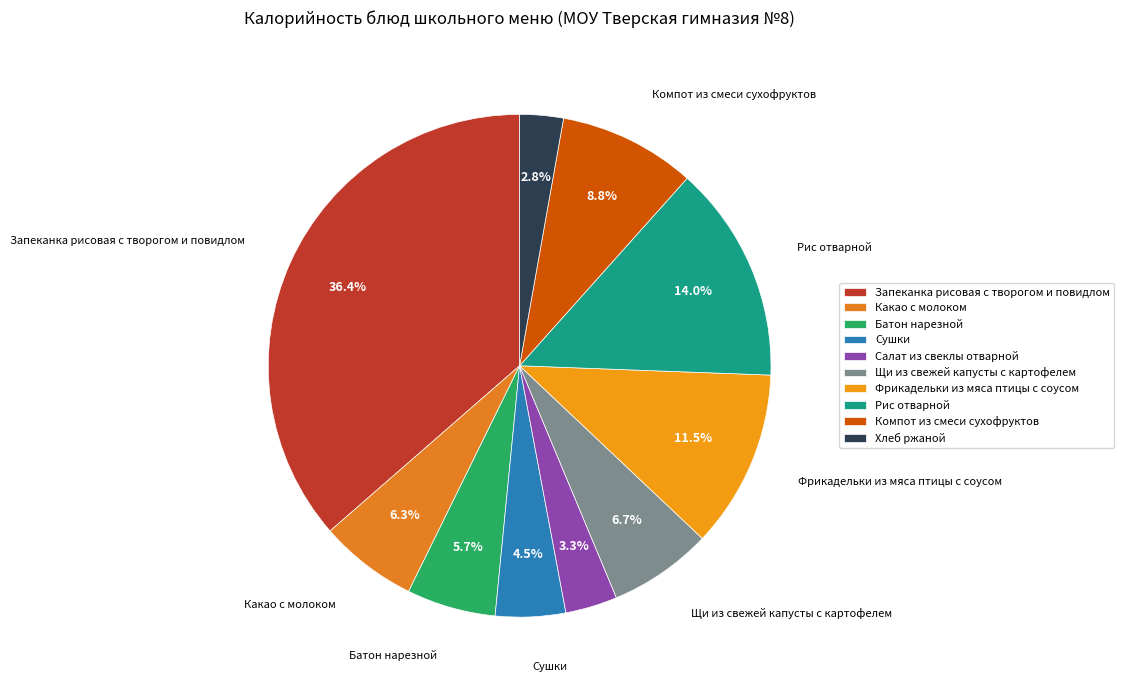

What percentage is the Батон нарезной slice, to the nearest percent?

6%